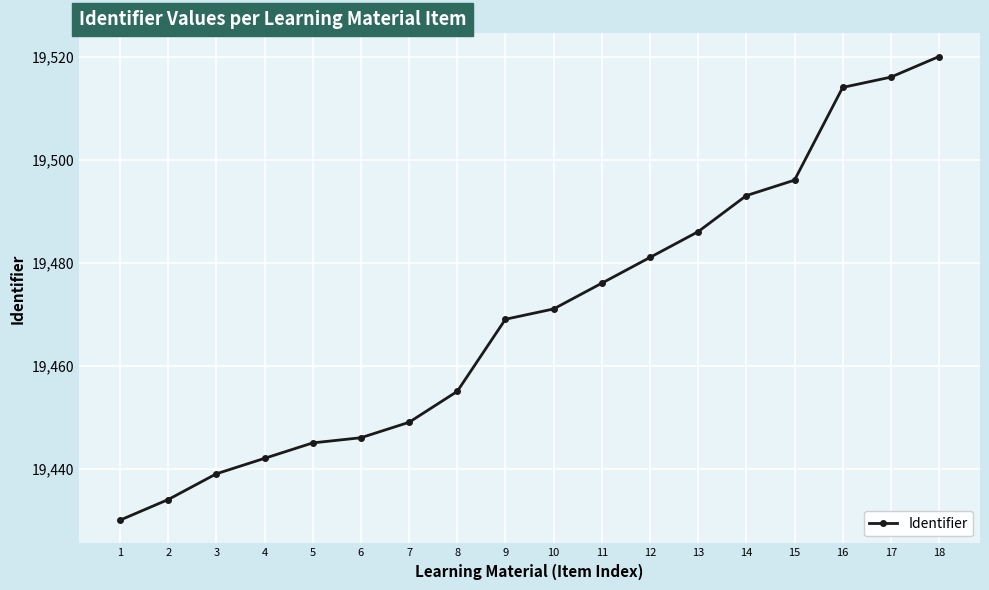

How many distinct data groups are displayed?

1